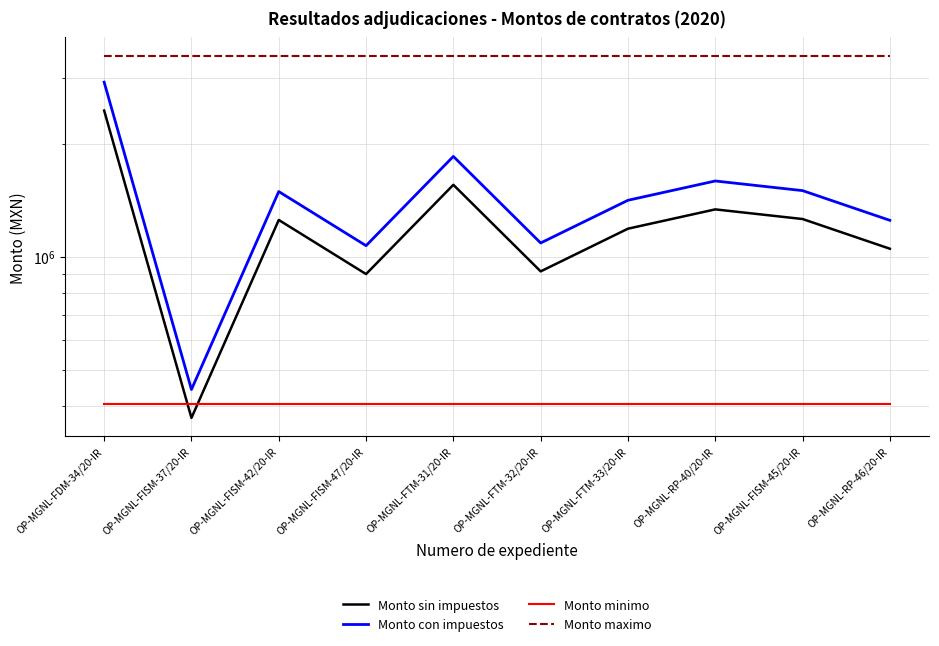

What is the sum of all Monto minimo values?

4043829.6